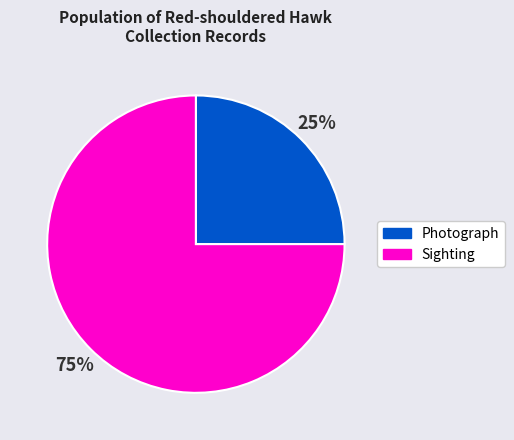

How many segments does this pie chart have?

2